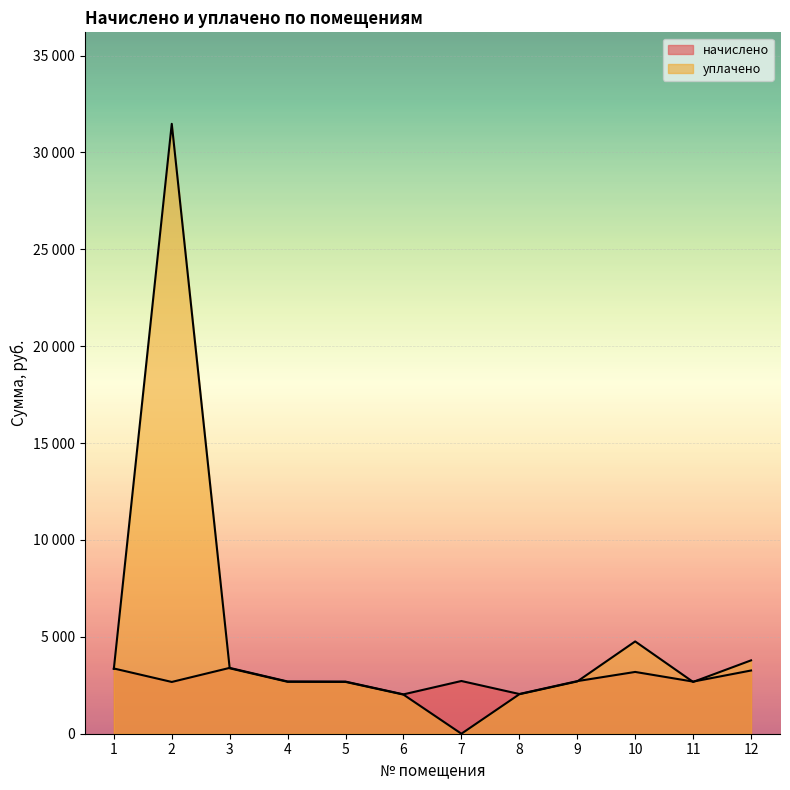

What is the difference between the maximum and minimum values in the уплачено series?

31476.9